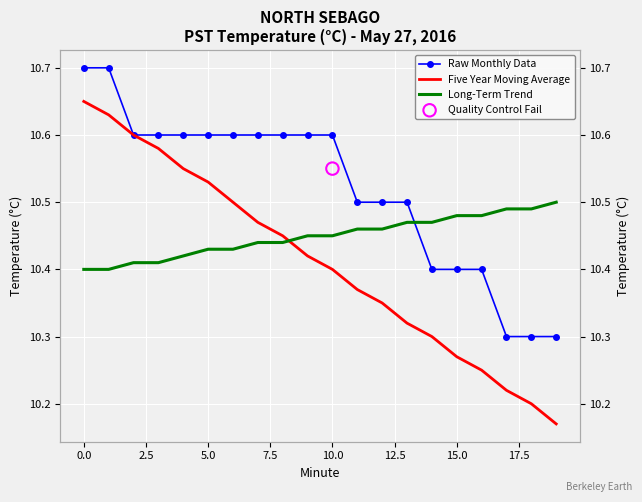

At how many categories does at least one series exceed 10?

20